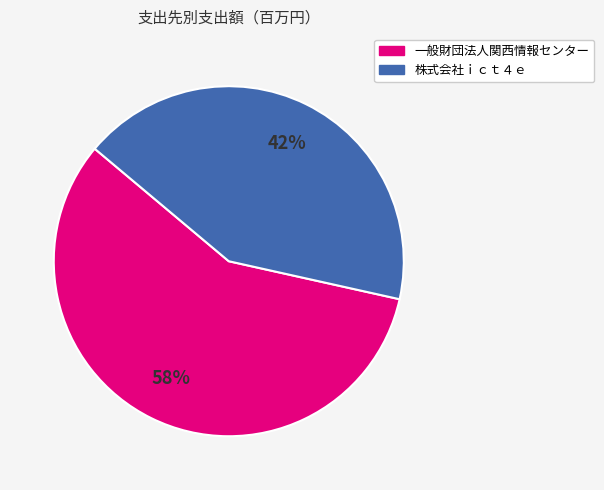

How many segments does this pie chart have?

2